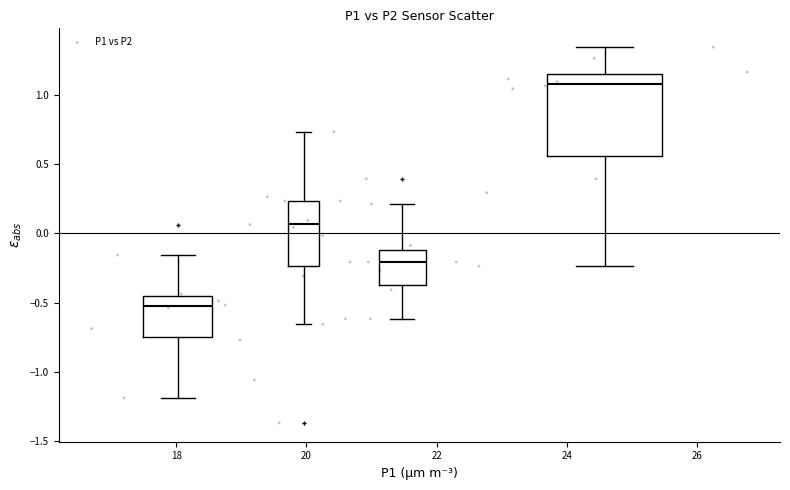

What is the range of X values (max minus min)?

10.1